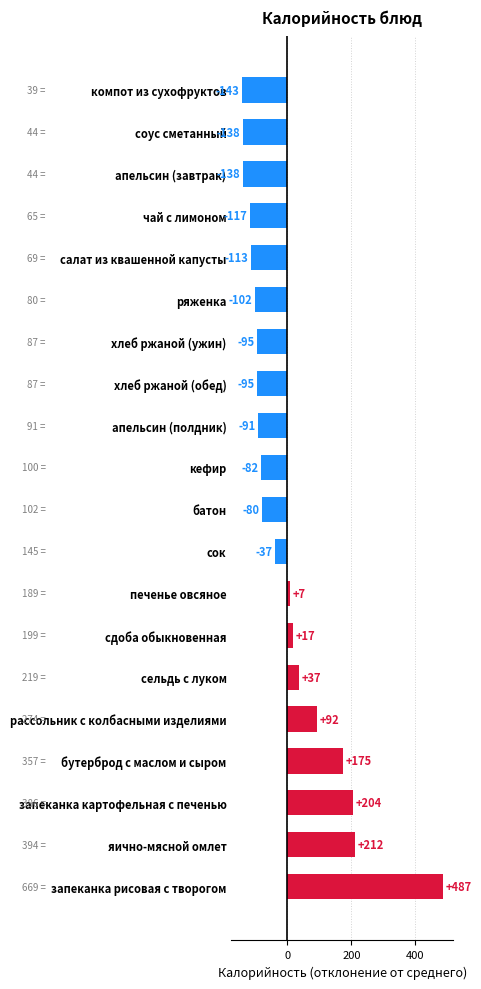

What is the difference between the second highest and minimum values?

355.0